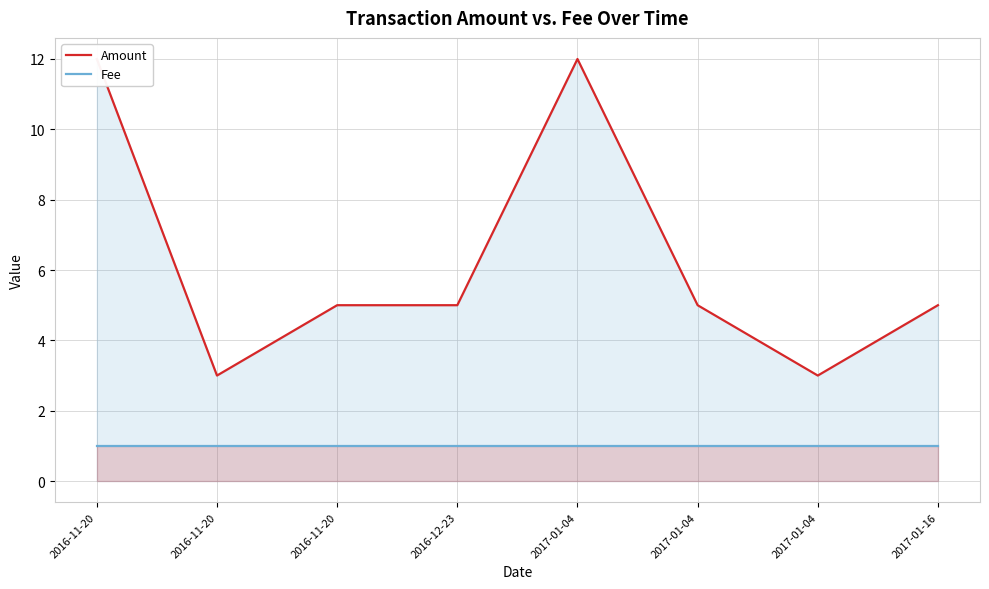

How many lines are shown in the chart?

2